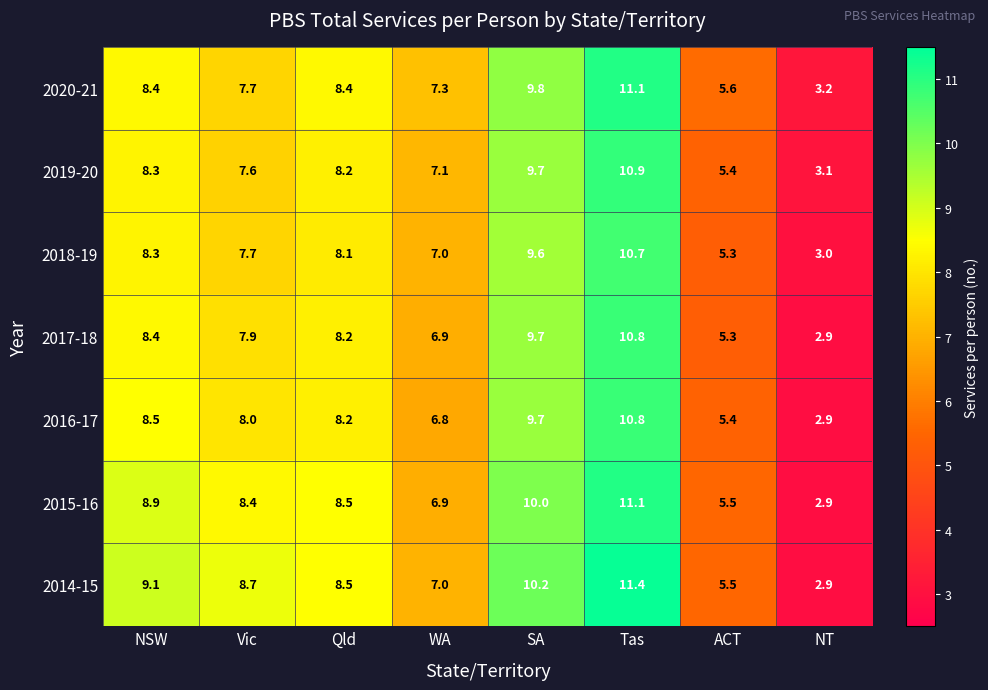

Where is 2019-20 nearest to the value 7?

WA